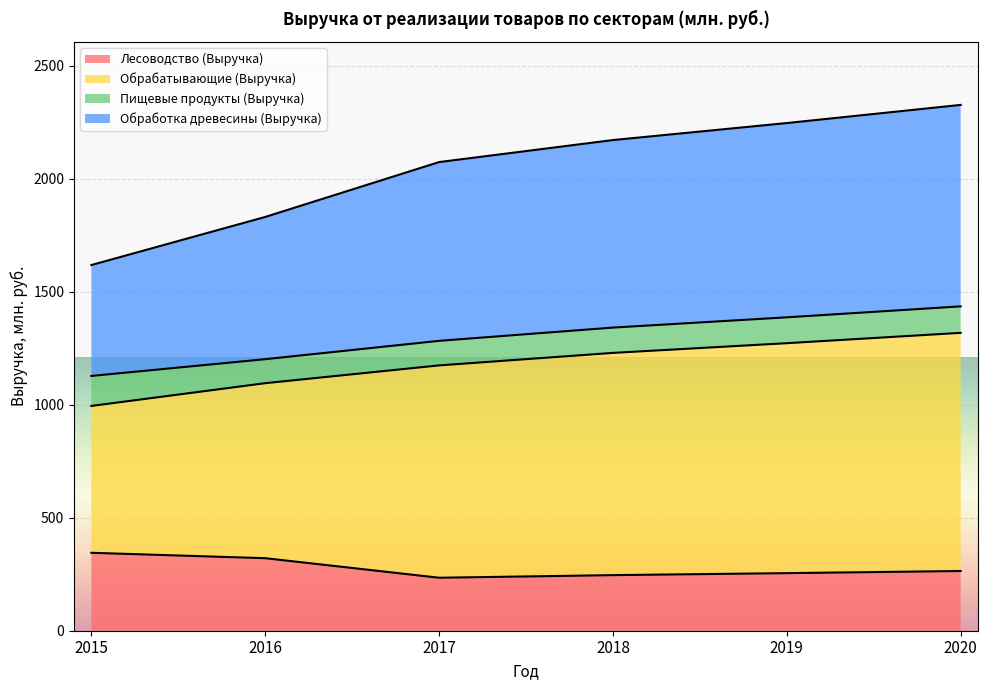

List the labels in order of Обработка древесины (Выручка) value, smallest first.

2015, 2016, 2017, 2018, 2019, 2020